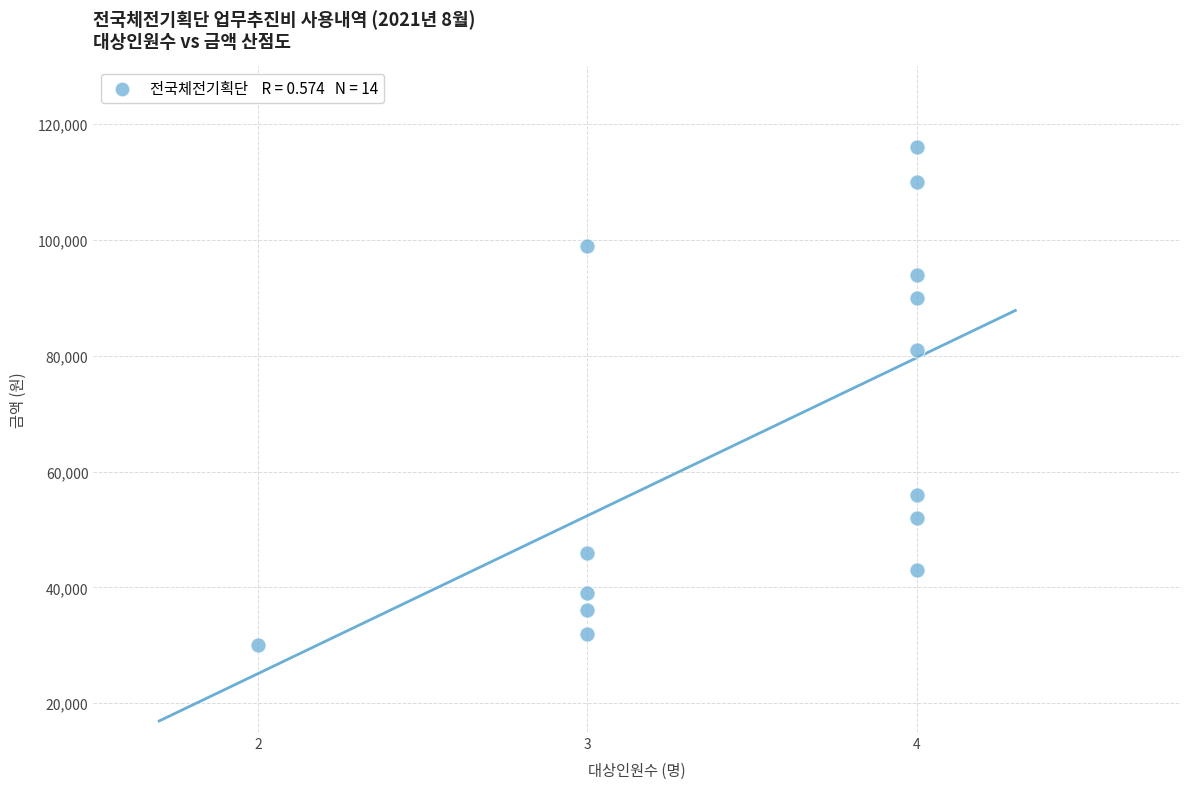

What Y value in the scatter plot is closest to 73000?

81000